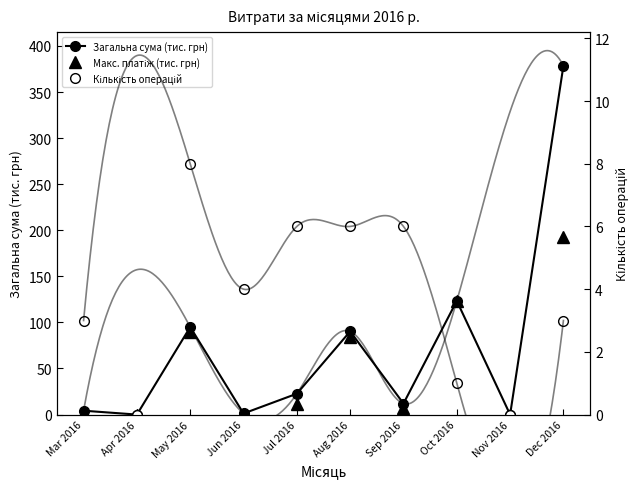

Which category has the lowest value across all series?

Apr 2016